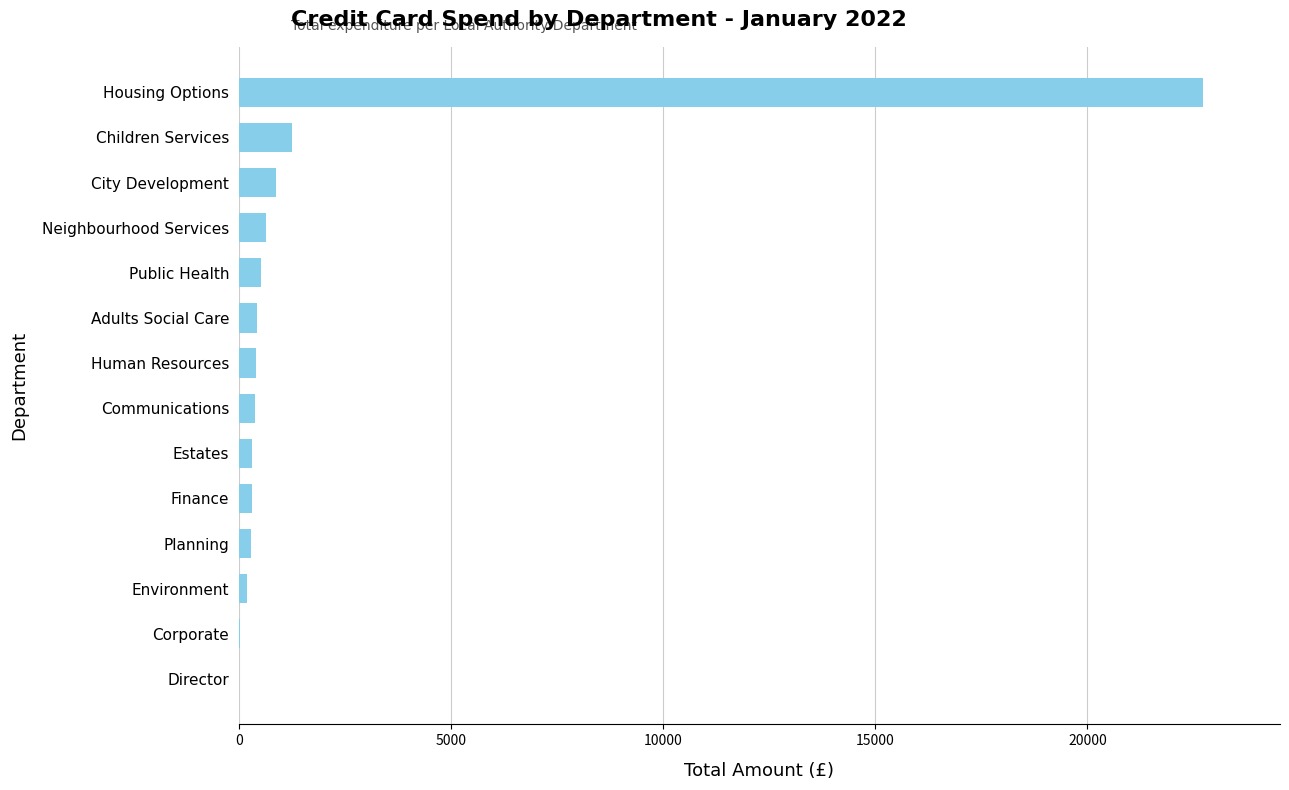

What is the sum of all values?

28364.5